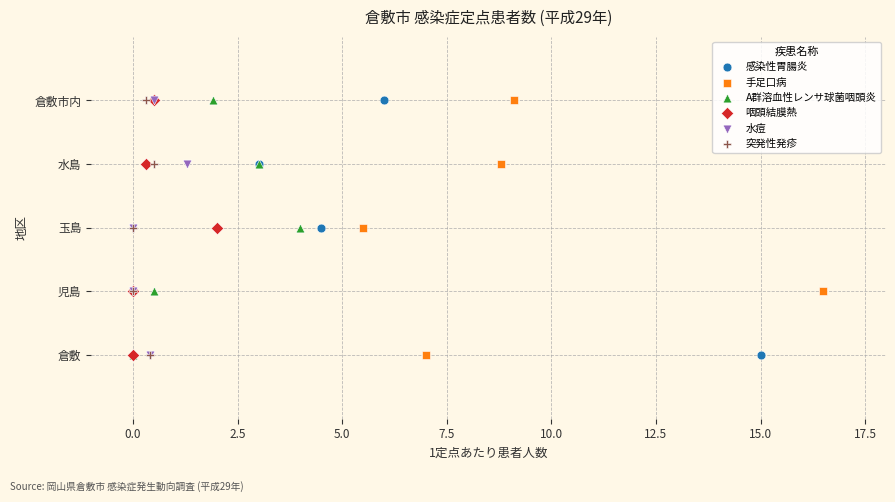

What are all the series names shown in the legend?

感染性胃腸炎, 手足口病, A群溶血性レンサ球菌咽頭炎, 咽頭結膜熱, 水痘, 突発性発疹